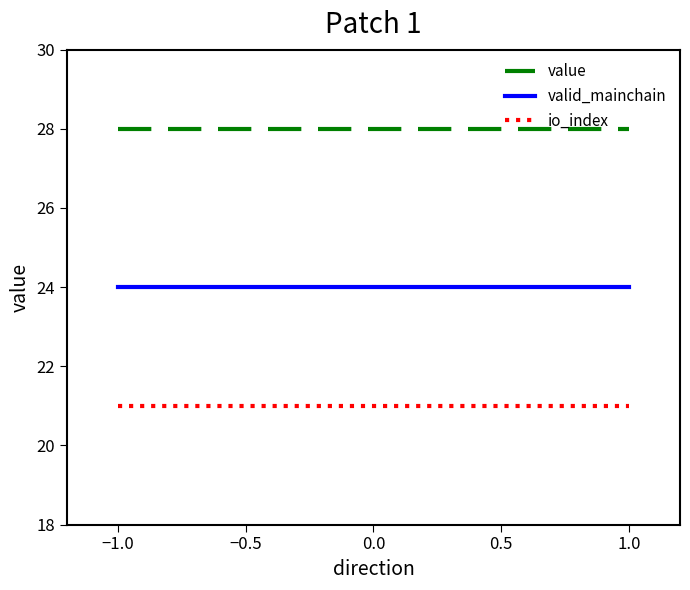

What is the spread (max minus min) of values at 1.0?

7